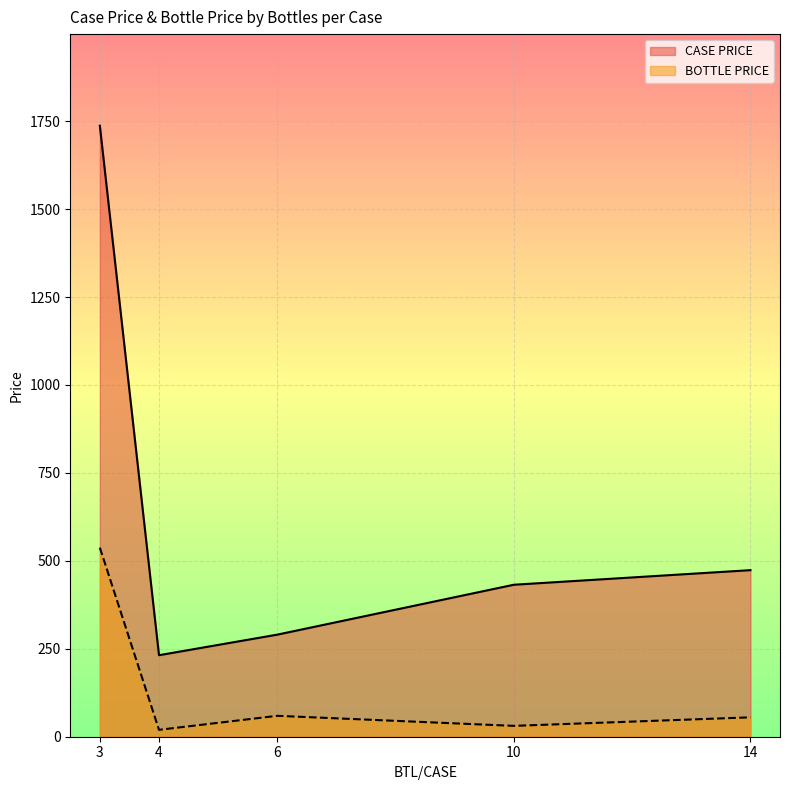

List the series in order of their peak value, highest first.

CASE PRICE, BOTTLE PRICE